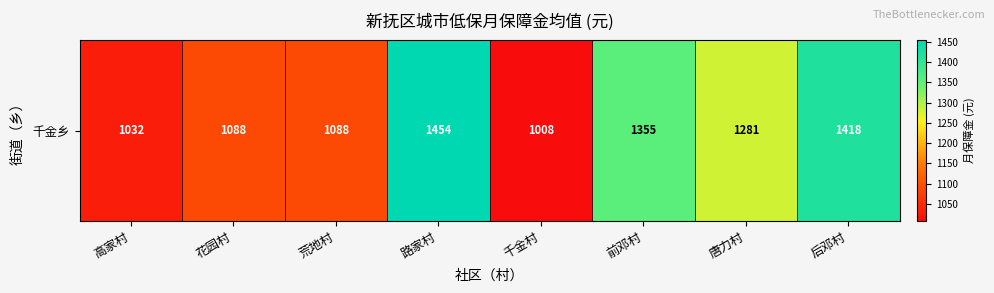

What is the greatest value displayed?

1454.0